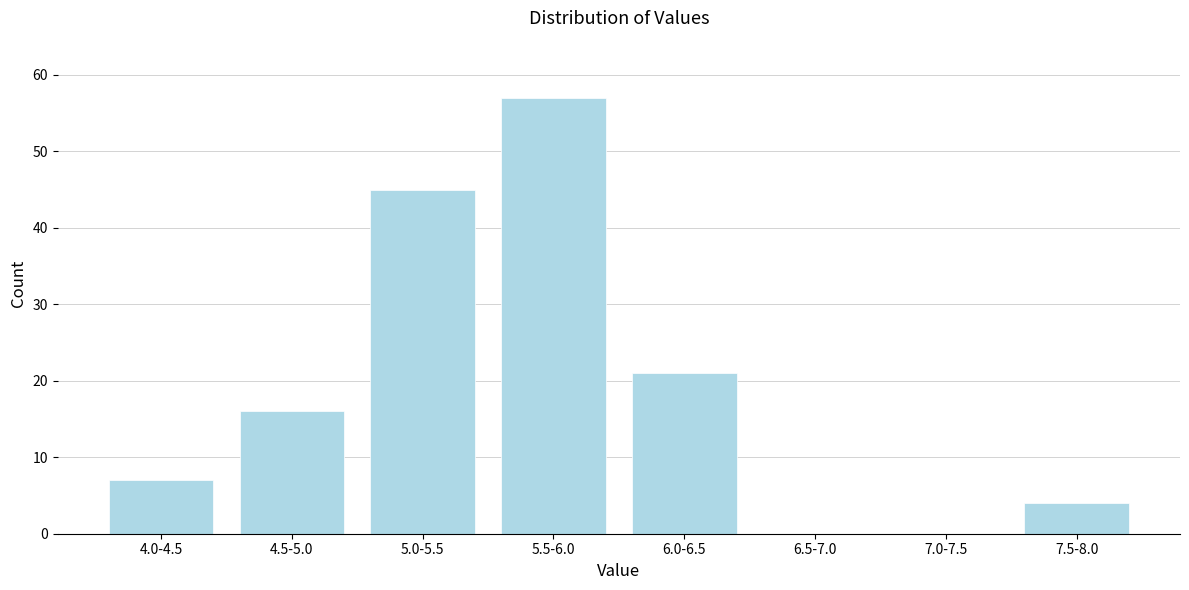

Reading left to right, list all the values displayed in this chart.

4.0-4.5=7	4.5-5.0=16	5.0-5.5=45	5.5-6.0=57	6.0-6.5=21	6.5-7.0=0	7.0-7.5=0	7.5-8.0=4